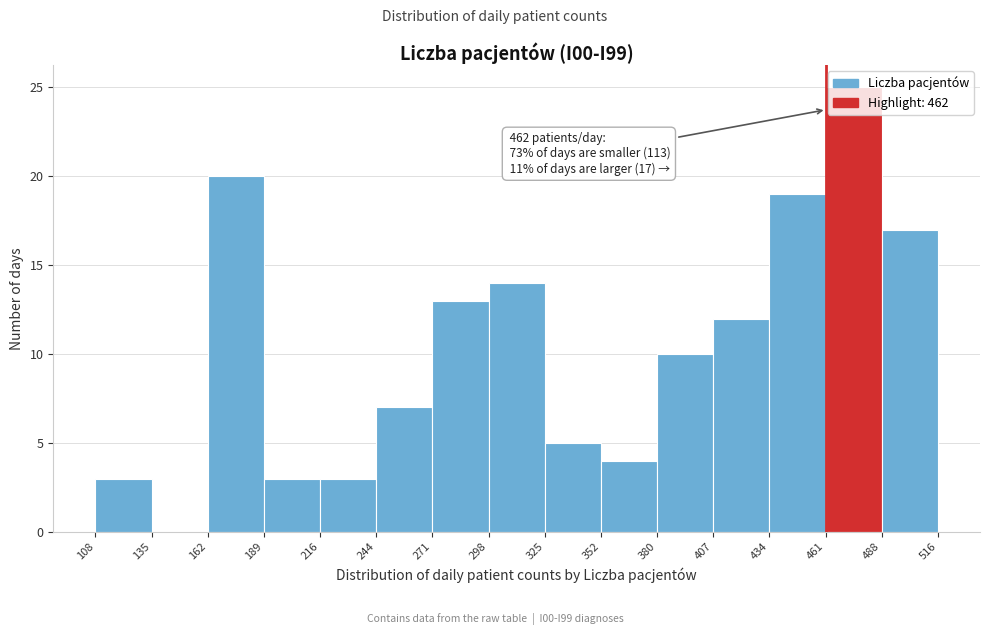

Which range on the x-axis has the tallest bar?

461 to 488